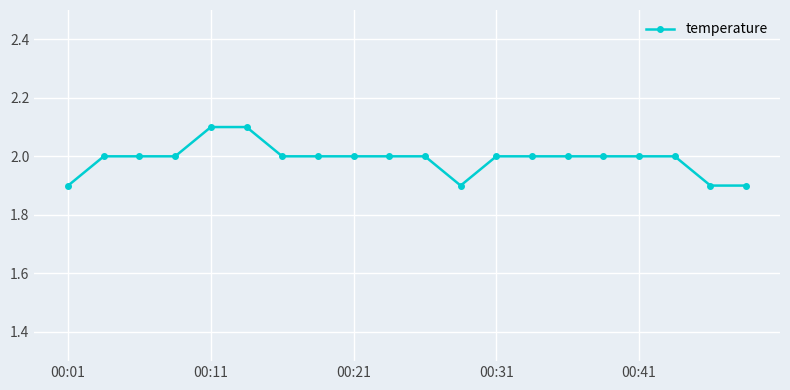

What is the greatest value displayed?

2.1